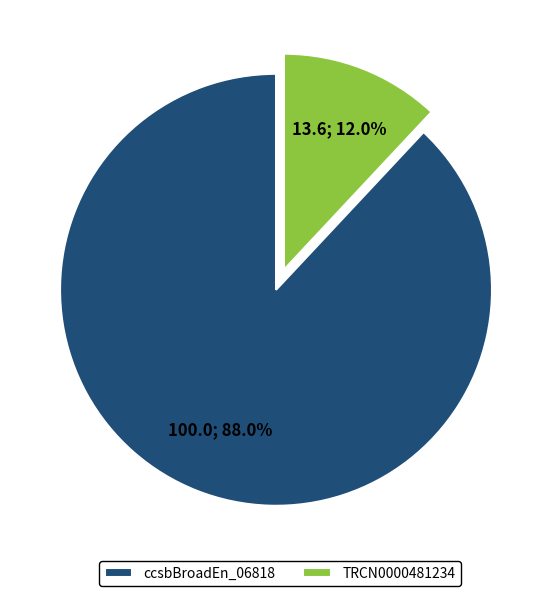

Which category has the biggest portion of the pie?

ccsbBroadEn_06818